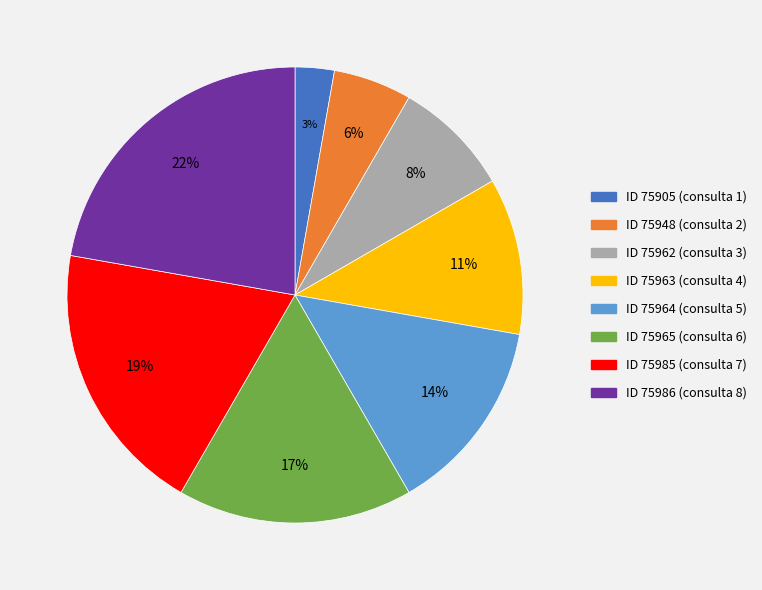

To the nearest percent, what is the difference between the largest and smallest slice percentages?

19%